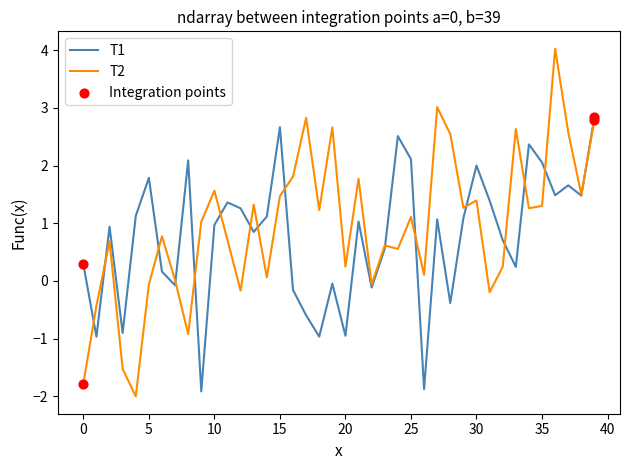

Which series has the largest range (max minus min)?

T2